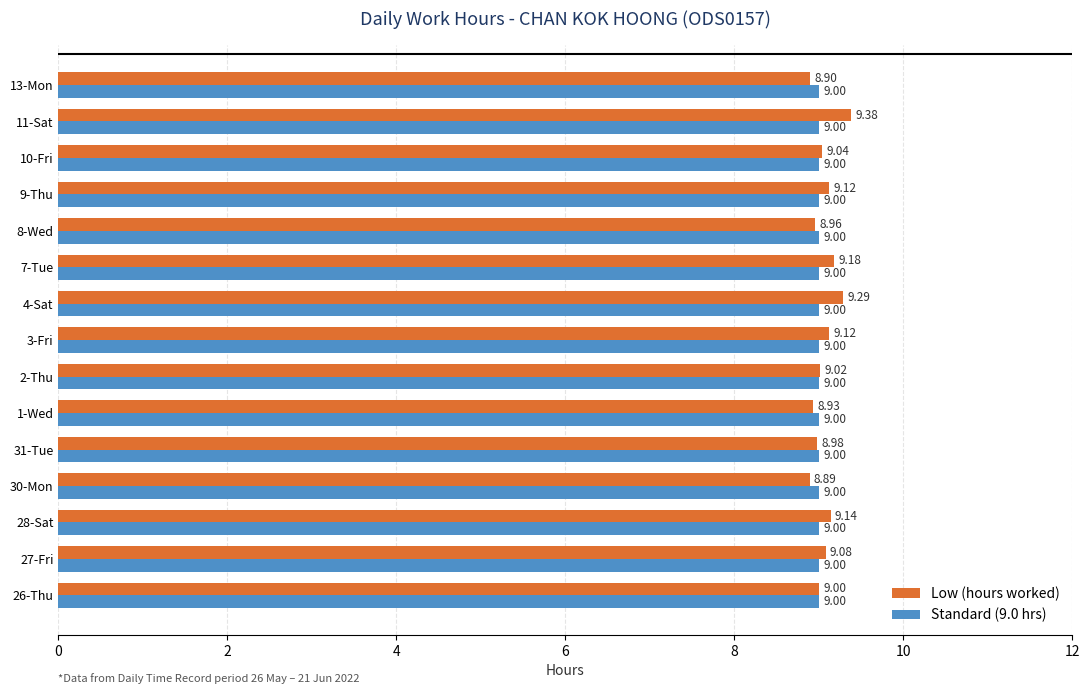

Which series has the largest total across all categories?

Low (hours worked)